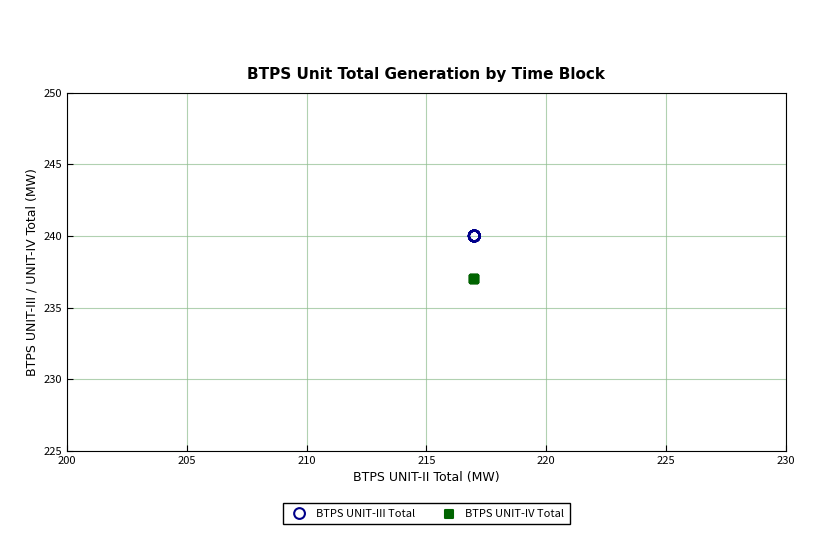

Which series contains the highest Y value?

BTPS UNIT-III Total